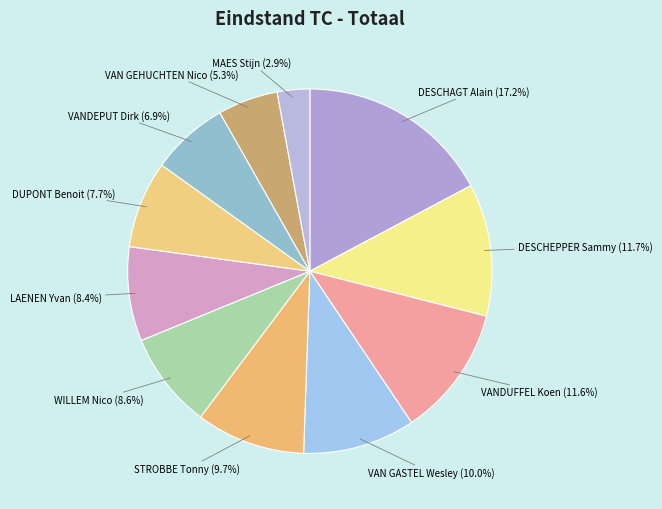

Which has a higher value, STROBBE Tonny or LAENEN Yvan?

STROBBE Tonny